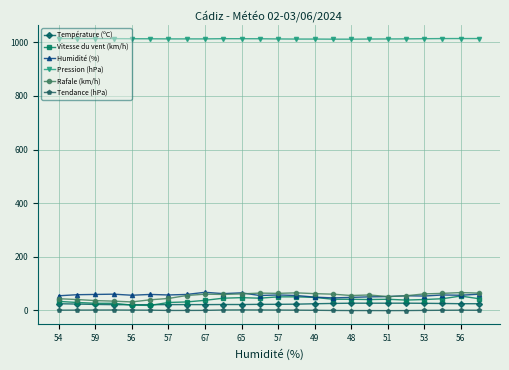

Which series has the largest total across all categories?

Pression (hPa)